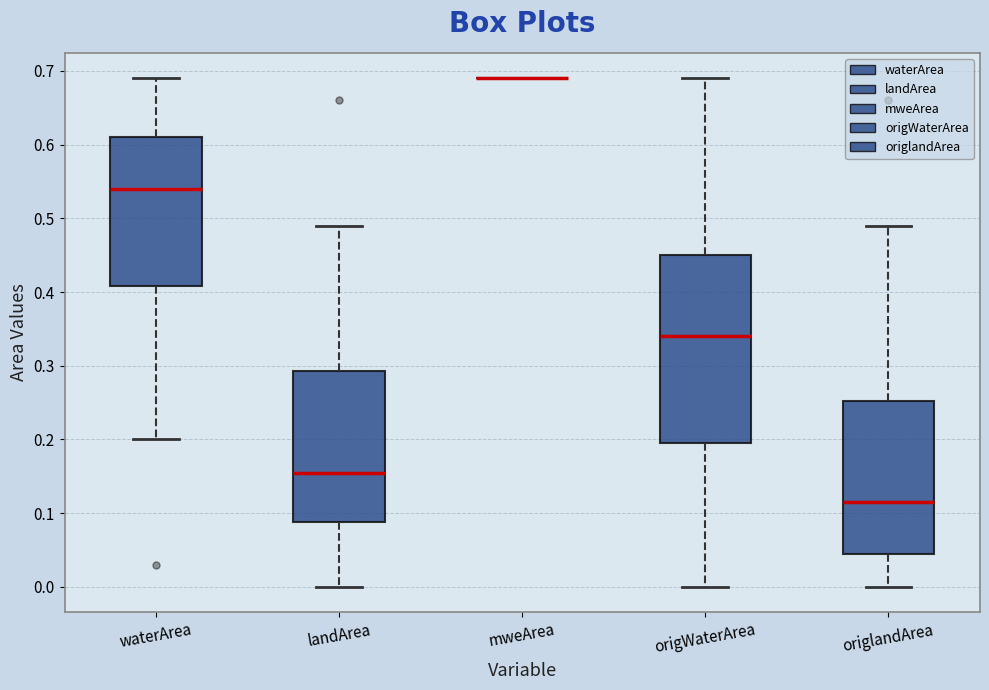

Where does the upper whisker of the box for waterArea end on the y-axis? The values are not printed on the chart, so give them approximately, as read against the axis.

0.69